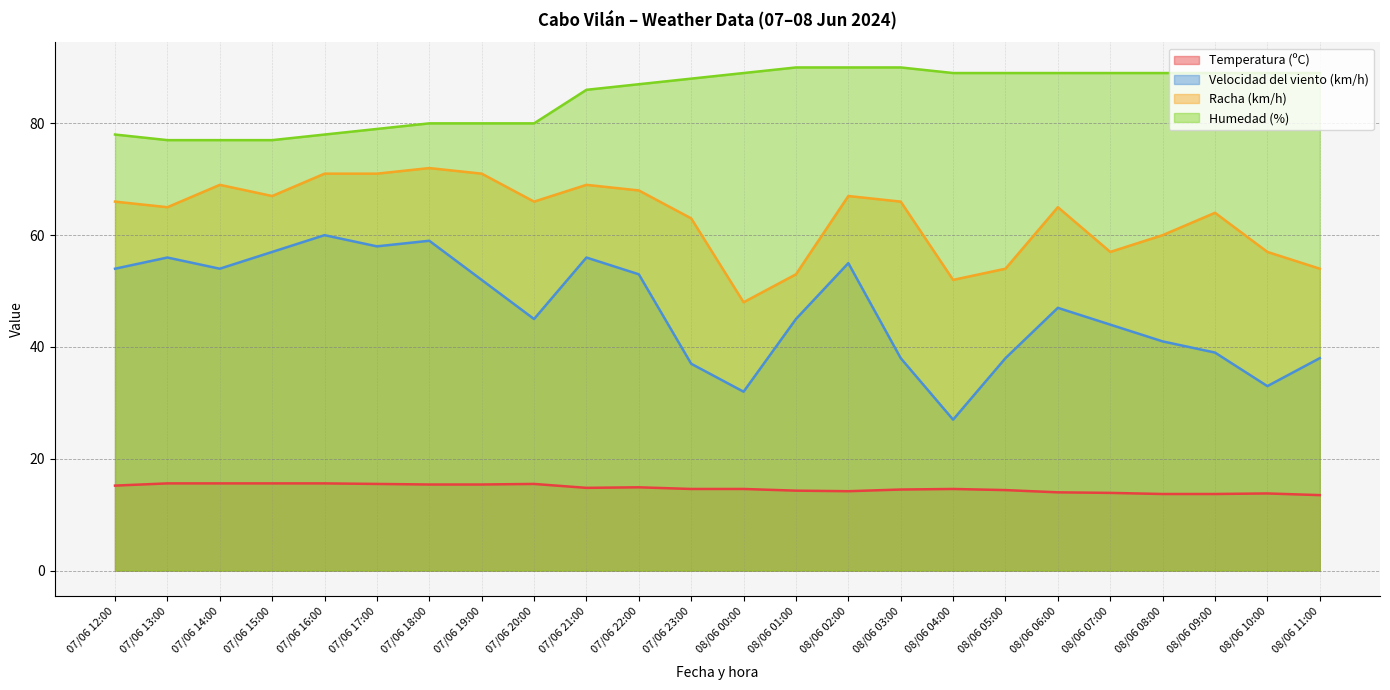

What is the value of the Humedad (%) point at the 14th from the left?

90.0